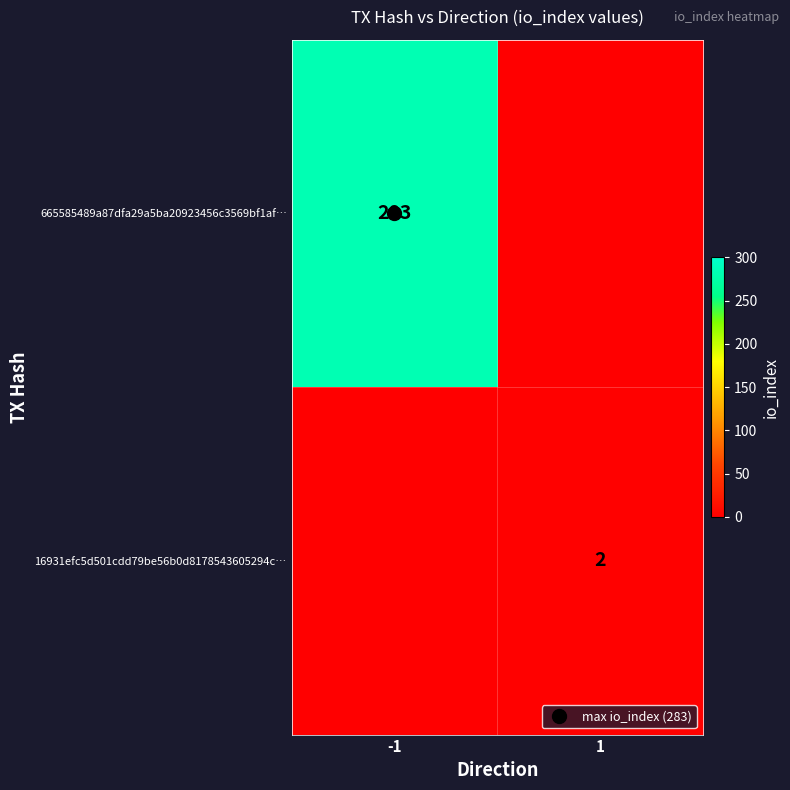

How many values in 16931efc5d501cdd79be56b0d8178543605294c… are above zero?

1